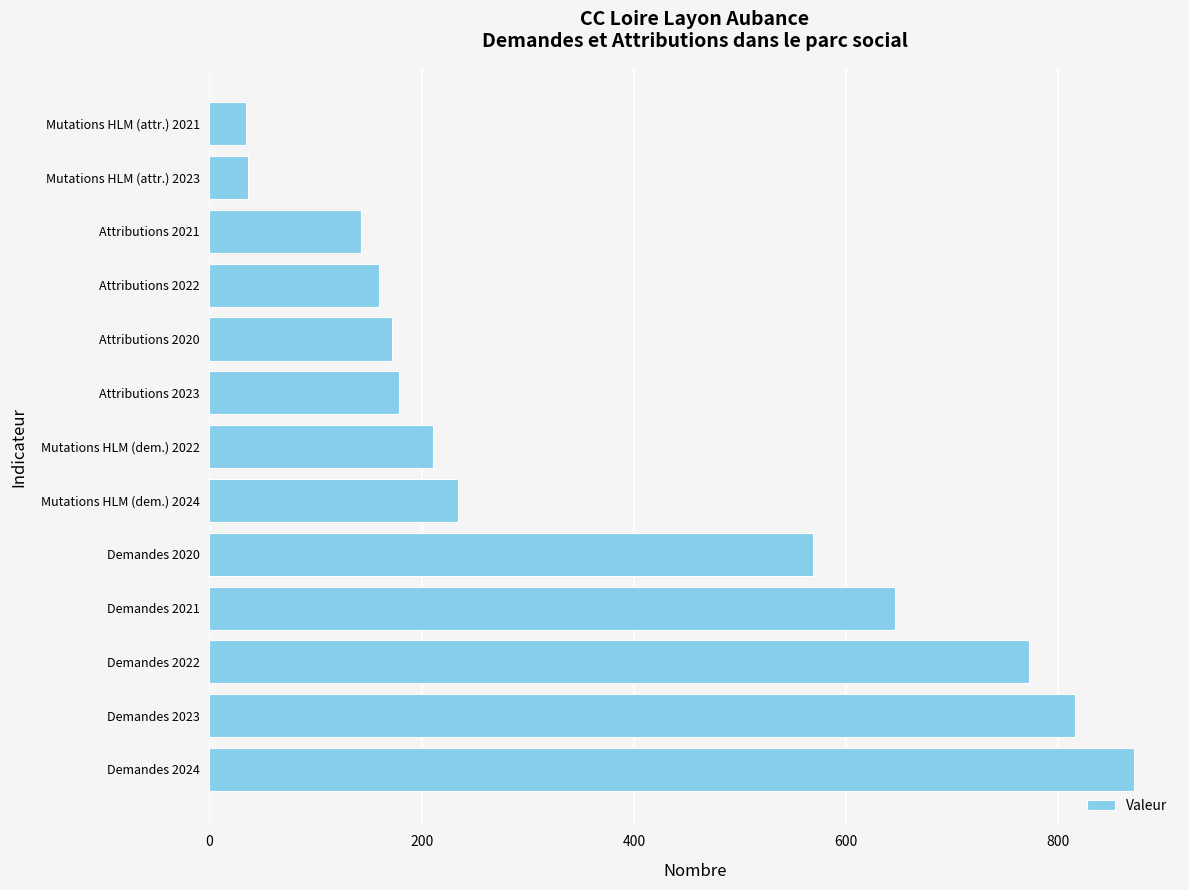

What is the difference between the second highest and minimum values?

782